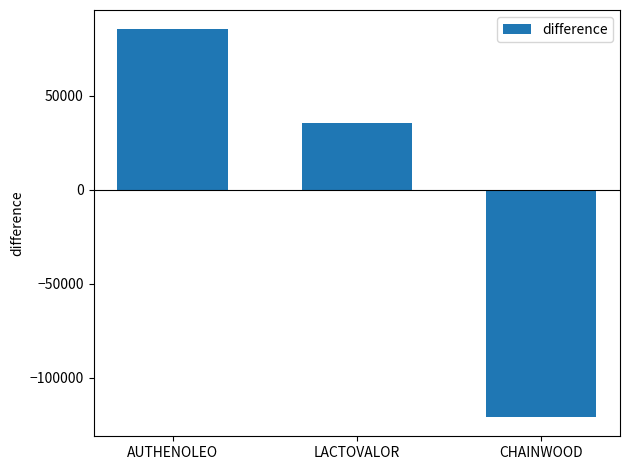

Reading left to right, list all the values displayed in this chart.

AUTHENOLEO=85485.3	LACTOVALOR=35492.3	CHAINWOOD=-120977.7